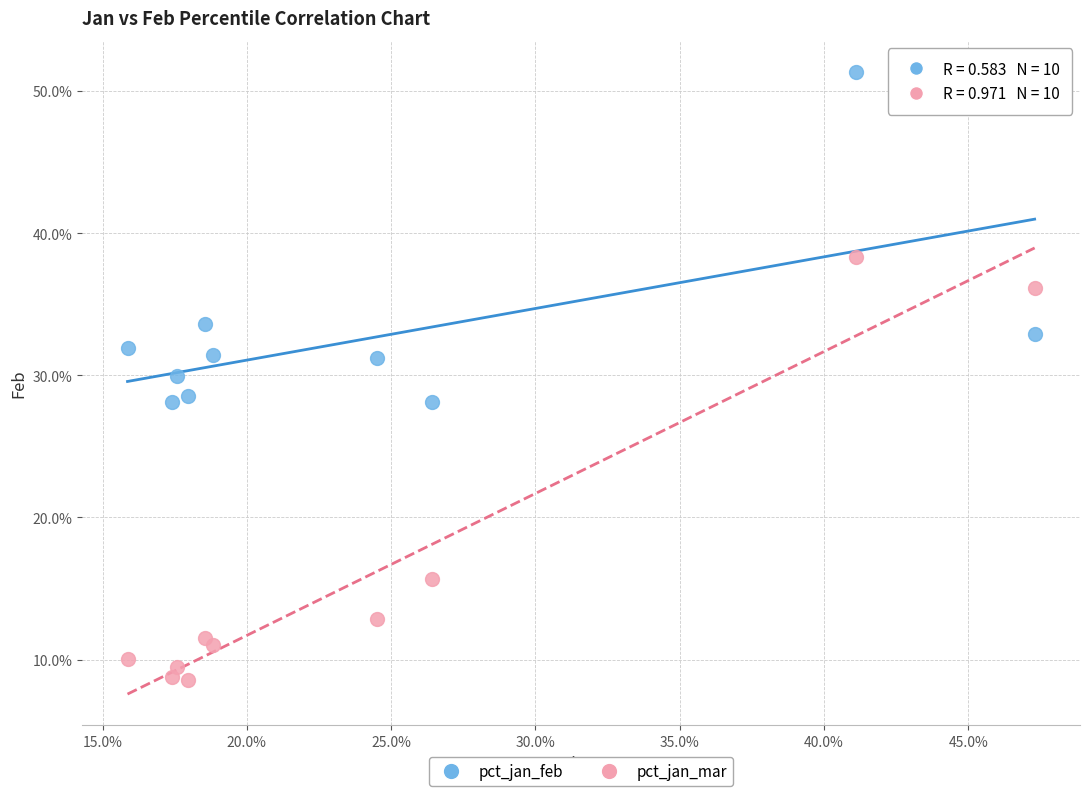

Which series has the widest spread of Y values?

pct_jan_mar